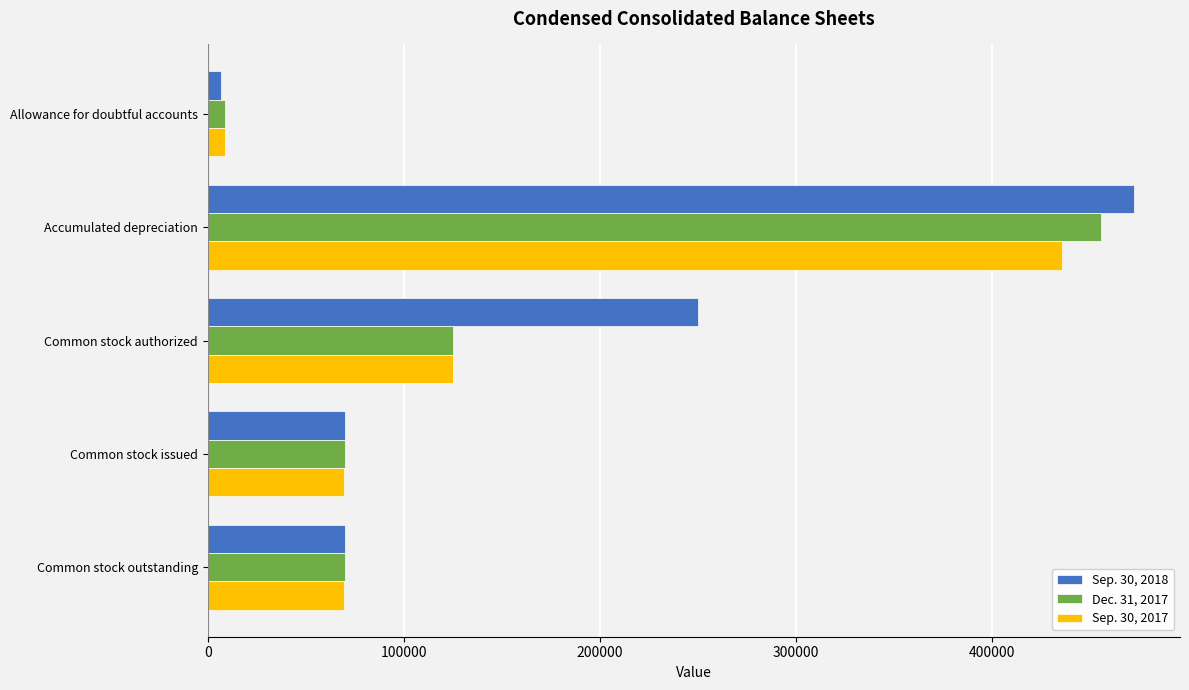

Which series changed the most between Accumulated depreciation and Common stock authorized?

Dec. 31, 2017